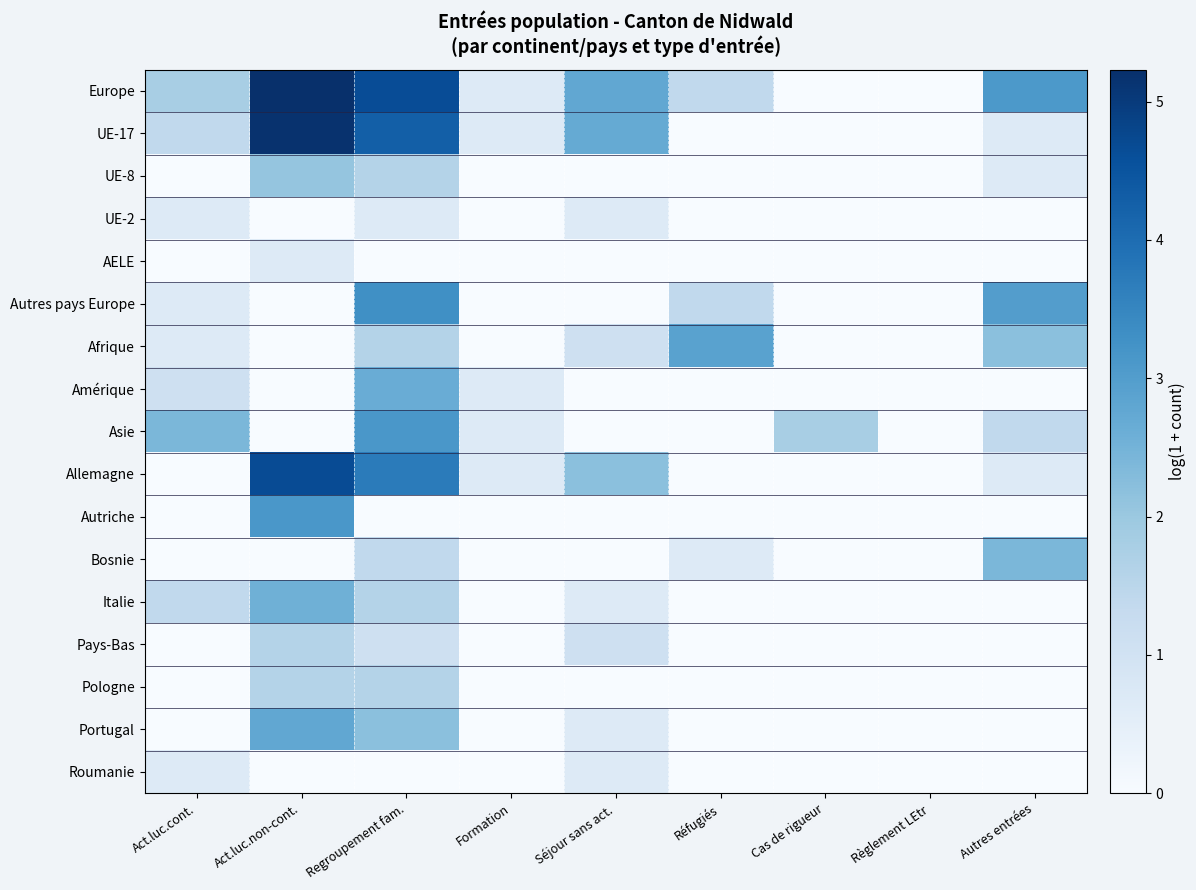

Which category has the lowest value across all series?

Cas de rigueur